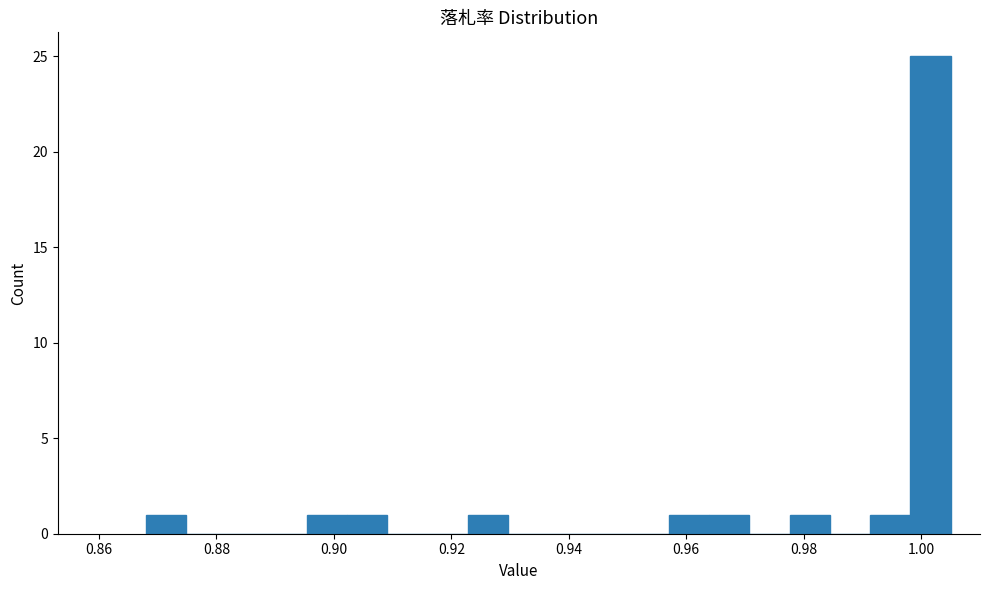

Read against the x-axis, roughly where is the centre of the tallest bar?

1.002